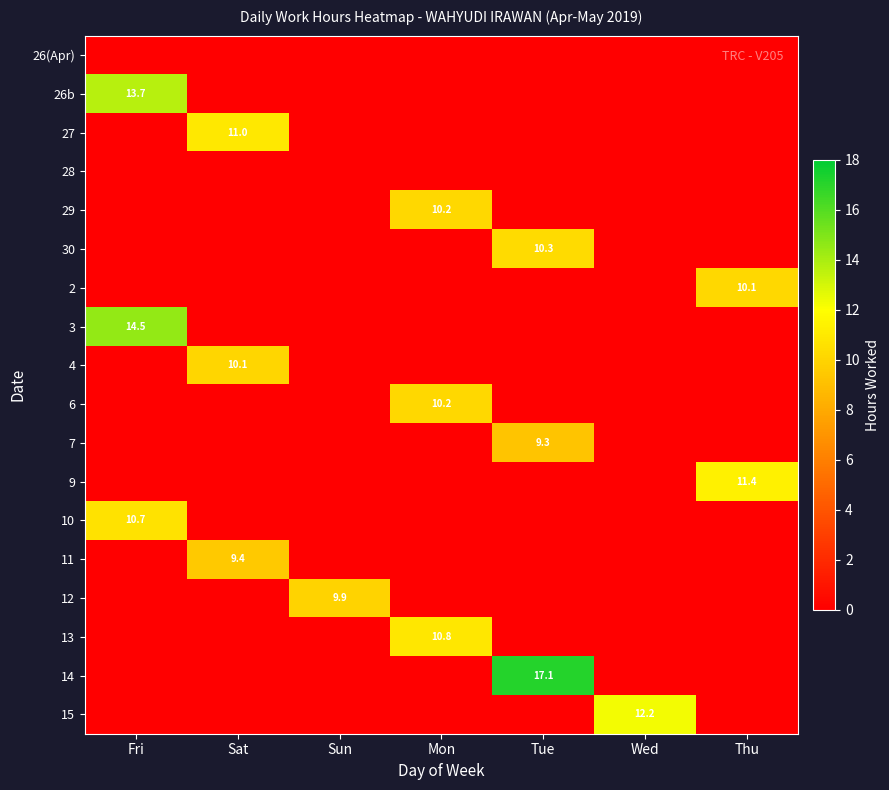

The value of 30 at Tue is 2.5. True or false?

False